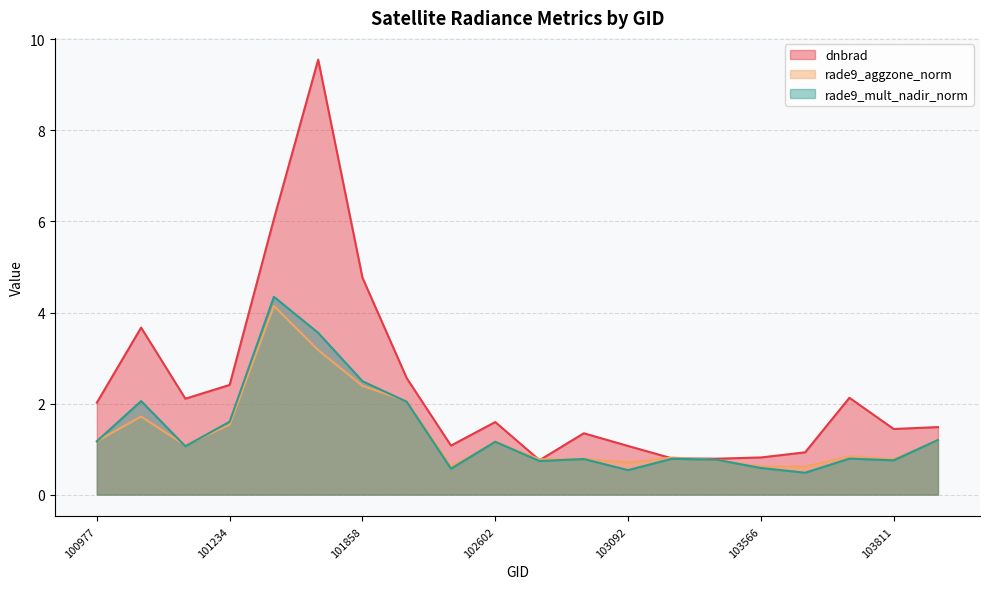

How many values in the dnbrad series are below 1?

5